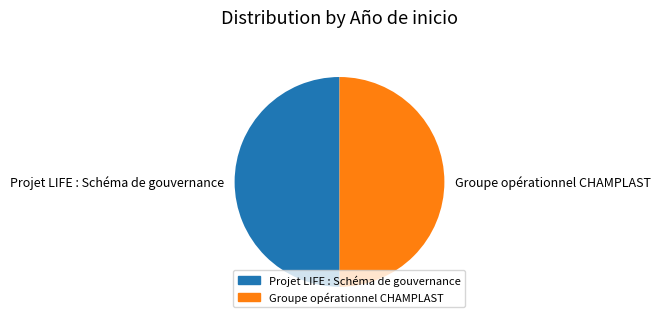

Do Projet LIFE : Schéma de gouvernance and Groupe opérationnel CHAMPLAST together represent more than half of the pie?

Yes